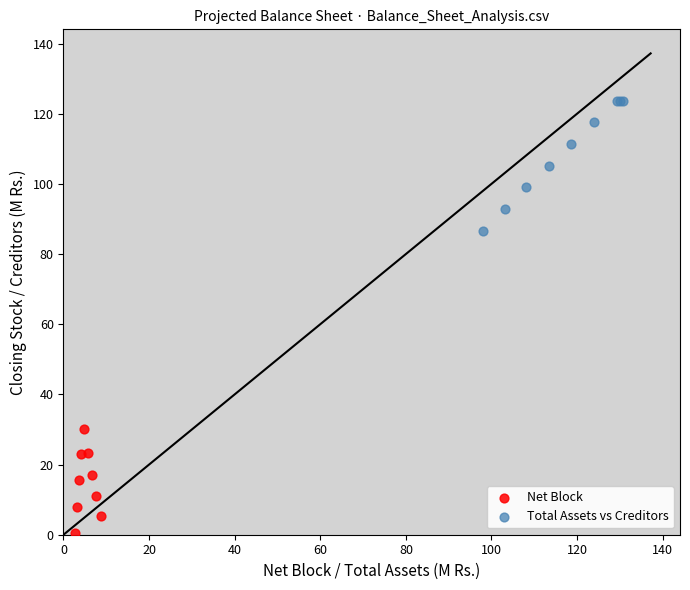

Which series has the largest Y range (max minus min)?

Total Assets vs Creditors